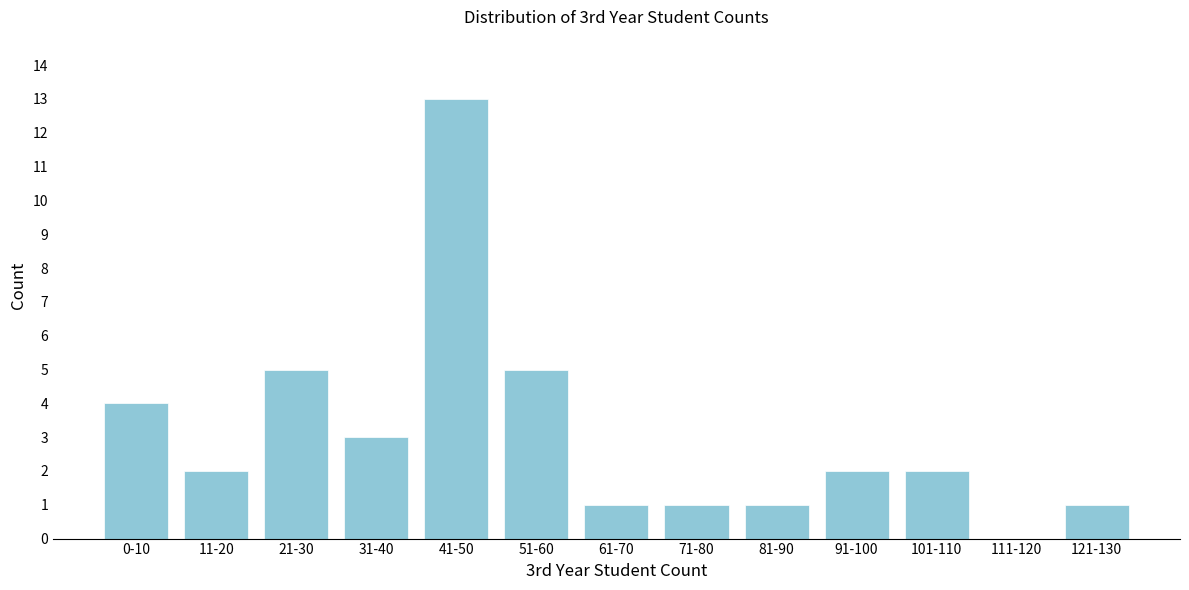

Reading left to right, list all the values displayed in this chart.

0-10=4	11-20=2	21-30=5	31-40=3	41-50=13	51-60=5	61-70=1	71-80=1	81-90=1	91-100=2	101-110=2	111-120=0	121-130=1